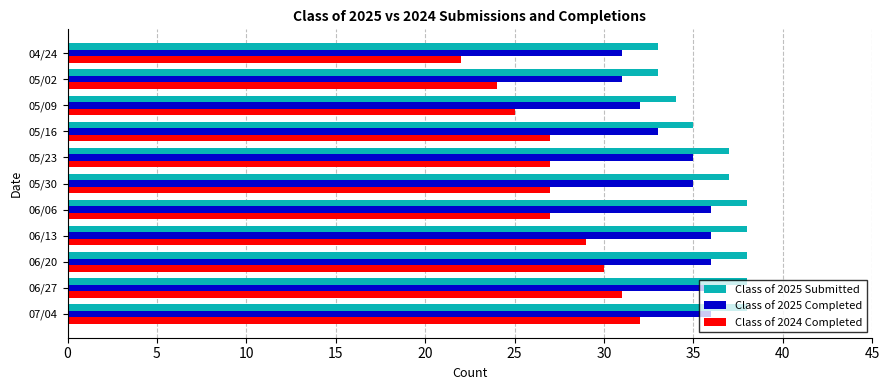

What is the maximum value for Class of 2025 Submitted?

38